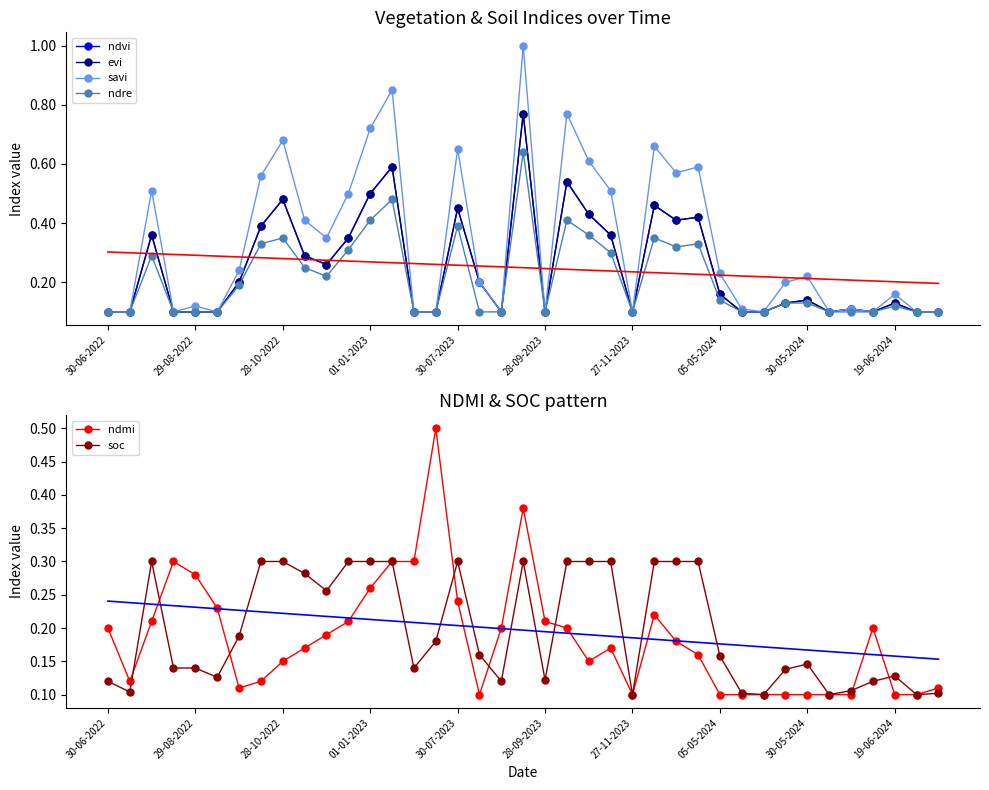

The value of ndre at 29-08-2022 is 0.1. True or false?

True